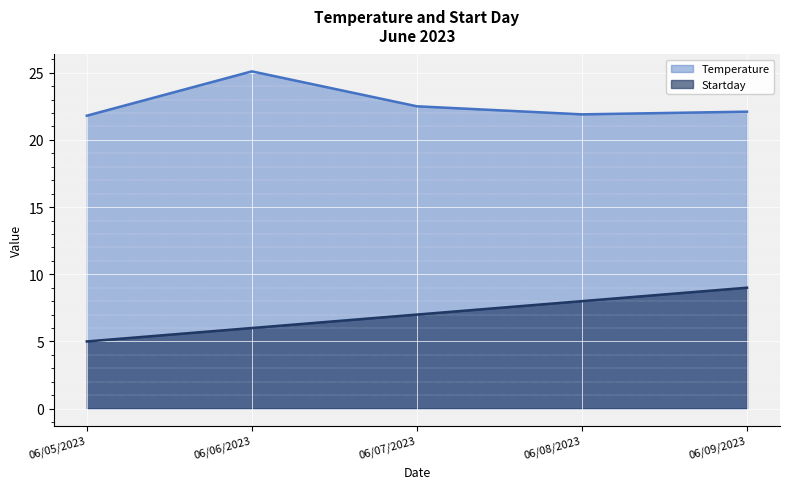

How many data points in Startday are above 7?

2